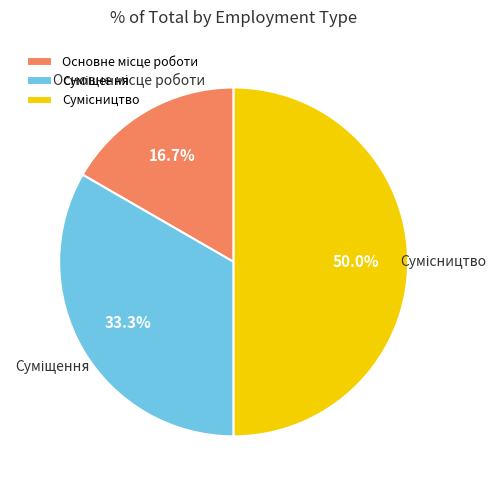

Count the number of slices in the pie.

3